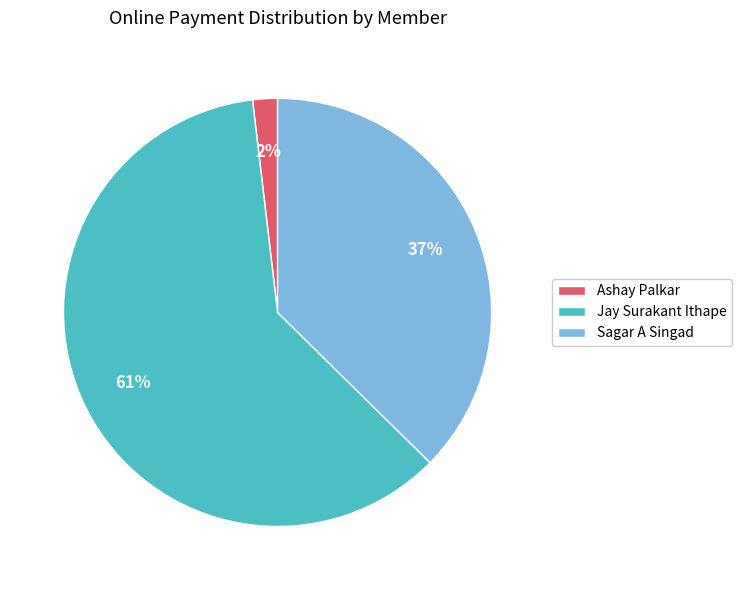

To the nearest percent, what is the difference between the largest and smallest slice percentages?

59%